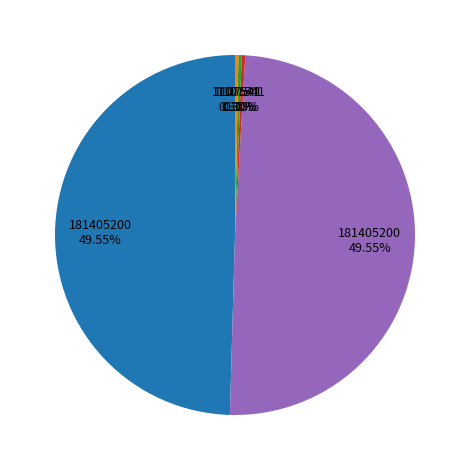

Is there any slice that represents more than half of the pie?

No